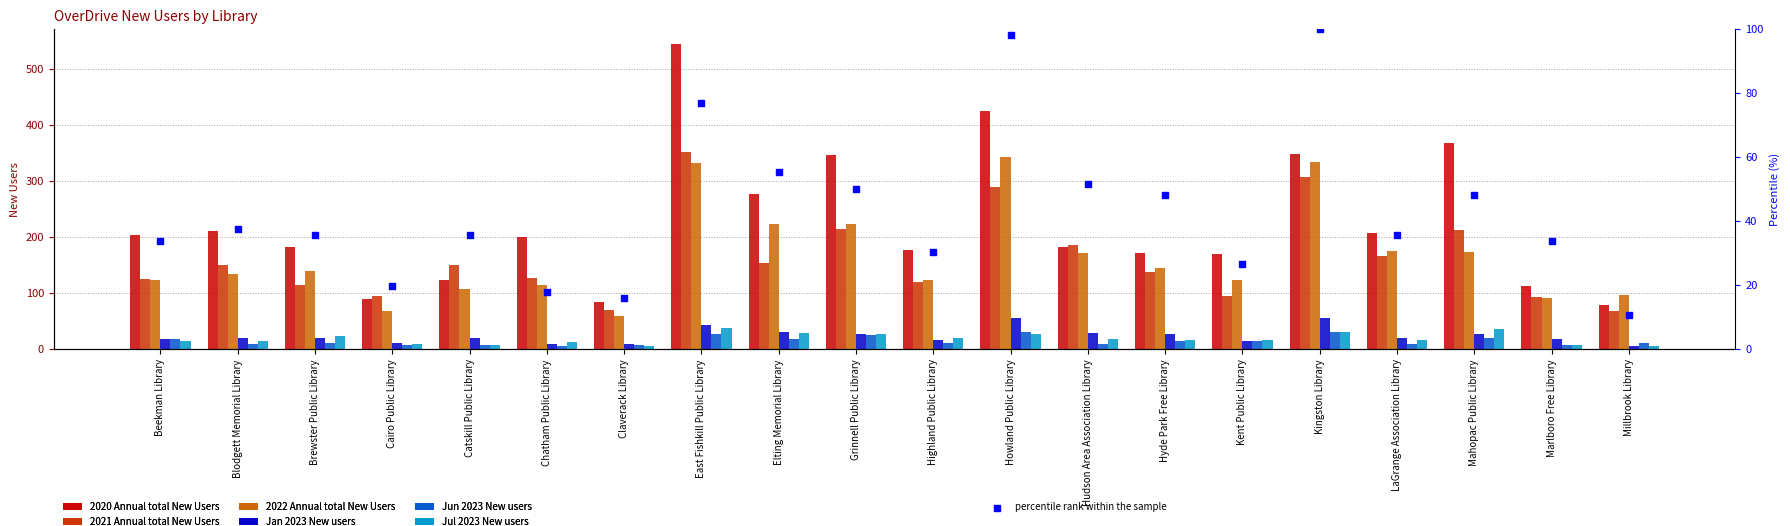

Which series contains the lowest Y value?

Jul 2023 New users